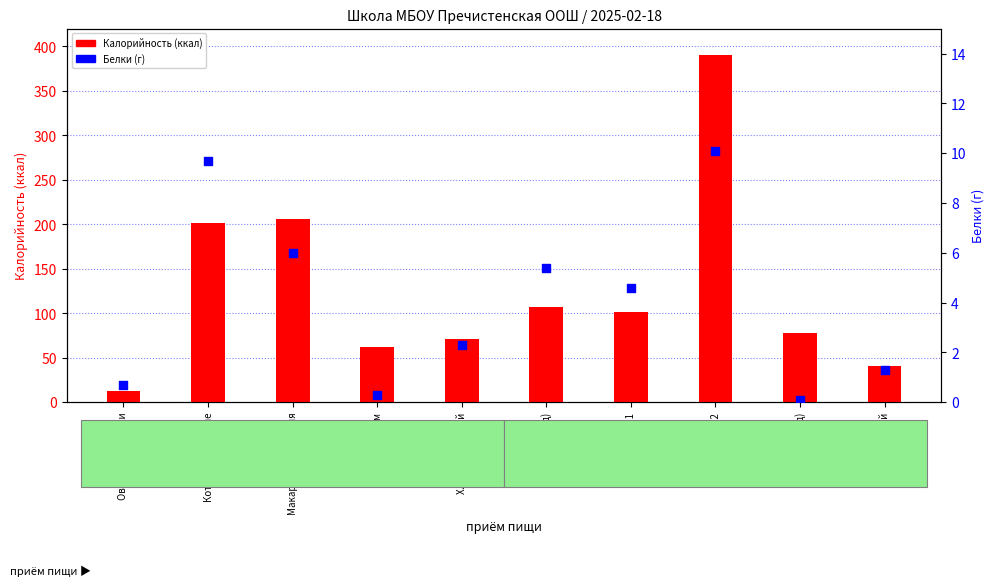

At which category is the sum across all series the highest?

гор.блюдо 2